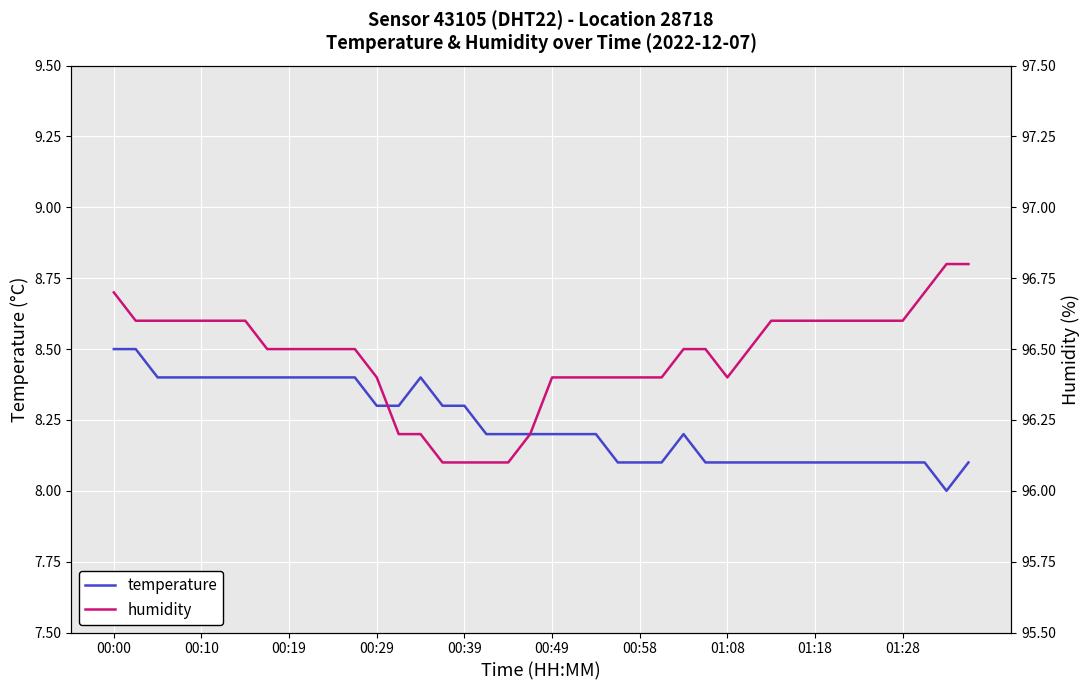

Reading right to left, extract all data points from this chart.

temperature: 8.1	8.0	8.1	8.1	8.1	8.1	8.1	8.1	8.1	8.1	8.1	8.1	8.1	8.2	8.1	8.1	8.1	8.2	8.2	8.2	8.2	8.2	8.2	8.3	8.3	8.4	8.3	8.3	8.4	8.4	8.4	8.4	8.4	8.4	8.4	8.4	8.4	8.4	8.5	8.5
humidity: 96.8	96.8	96.7	96.6	96.6	96.6	96.6	96.6	96.6	96.6	96.5	96.4	96.5	96.5	96.4	96.4	96.4	96.4	96.4	96.4	96.2	96.1	96.1	96.1	96.1	96.2	96.2	96.4	96.5	96.5	96.5	96.5	96.5	96.6	96.6	96.6	96.6	96.6	96.6	96.7